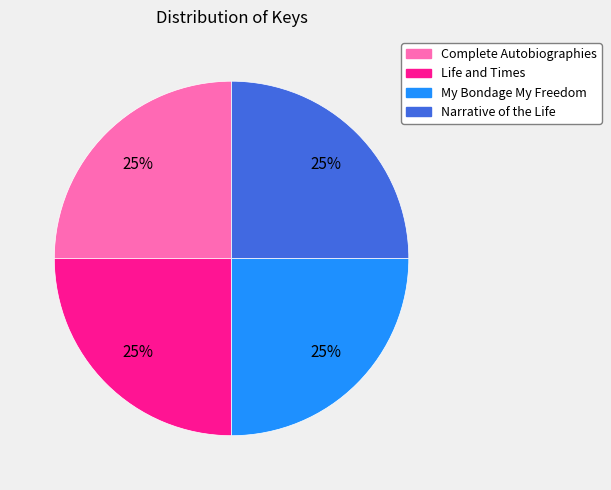

To the nearest percent, what is the average slice percentage?

25%